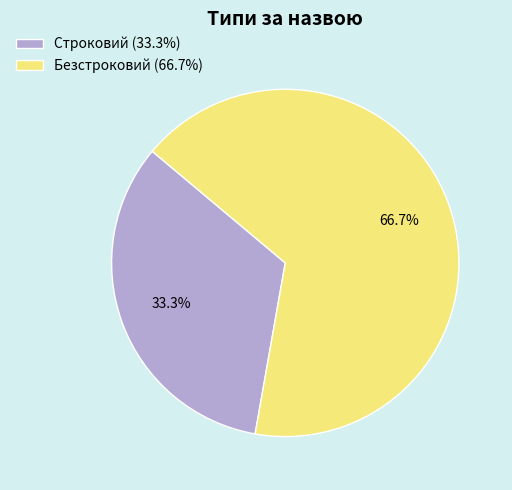

Does Строковий account for over 50% of the chart?

No